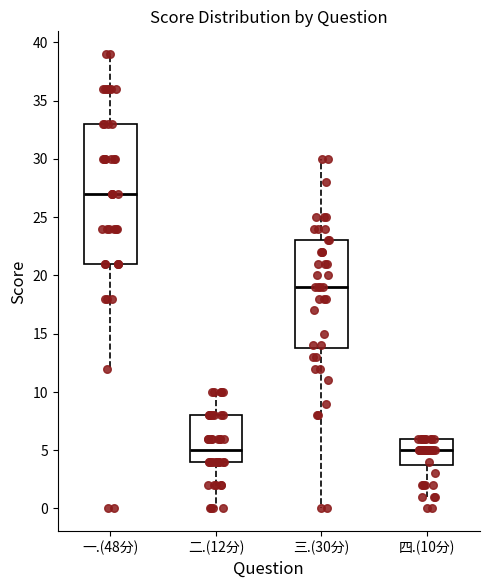

Where does the lower whisker of the box for 三.(30分) end on the y-axis? The values are not printed on the chart, so give them approximately, as read against the axis.

0